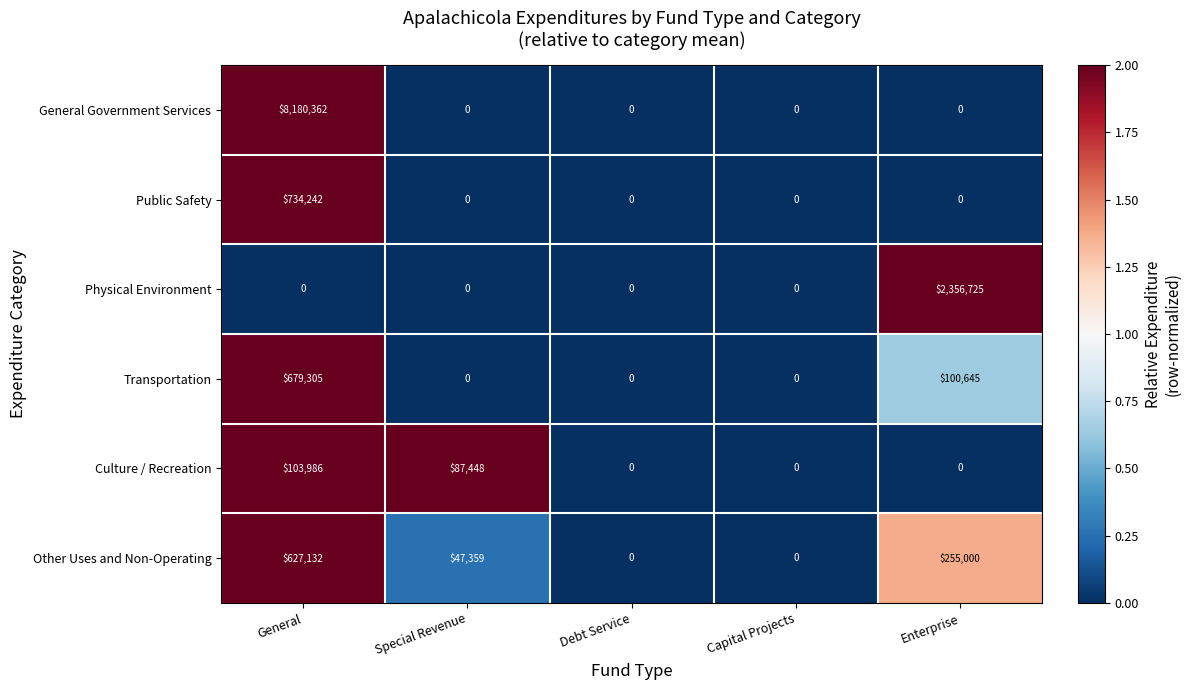

How many series are shown in this chart?

6